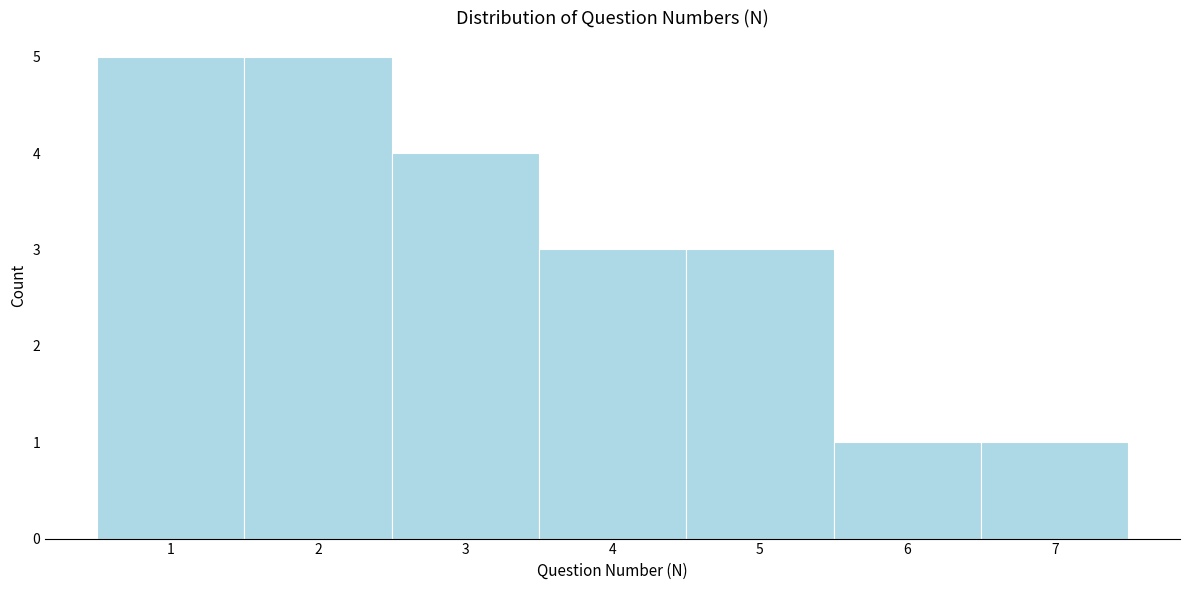

Reading left to right, transcribe this chart: for each bar, give the range it covers on the x-axis and its height. The values are not printed on the chart, so give them approximately, as read against the axis.

0.5 to 1.5: 5
1.5 to 2.5: 5
2.5 to 3.5: 4
3.5 to 4.5: 3
4.5 to 5.5: 3
5.5 to 6.5: 1
6.5 to 7.5: 1